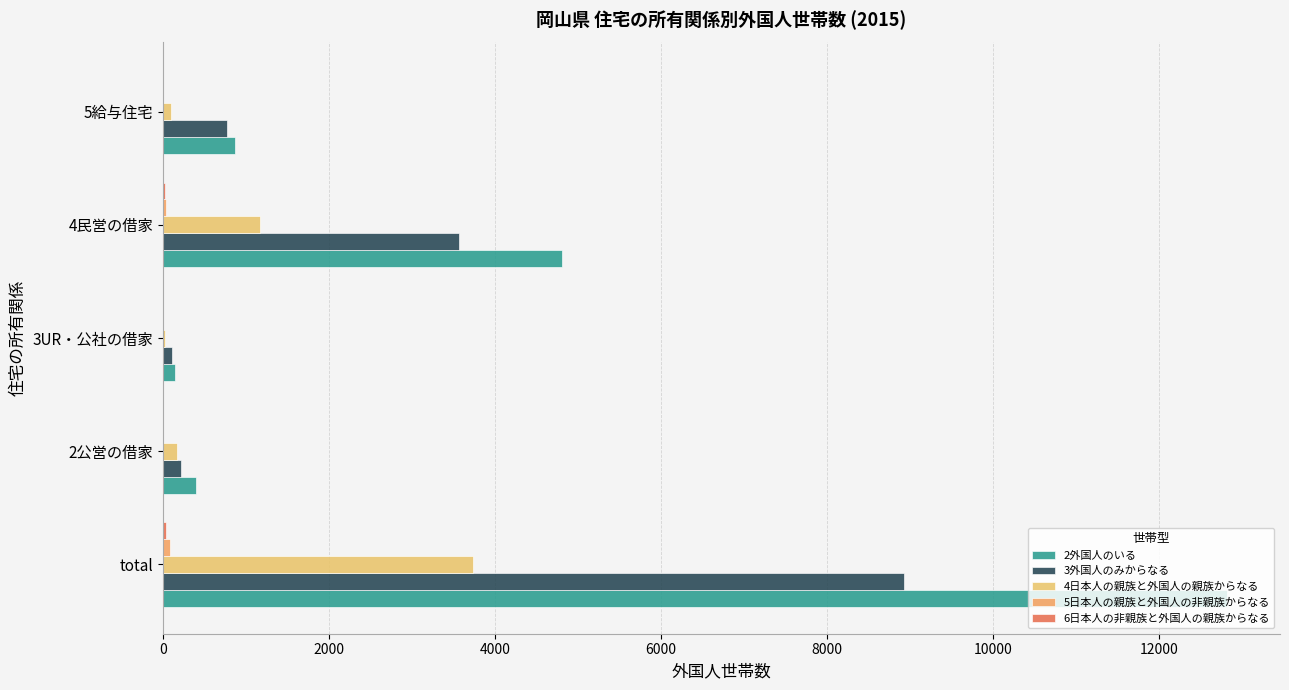

What is the difference between the second highest and second lowest values in the 4日本人の親族と外国人の親族からなる series?

1075